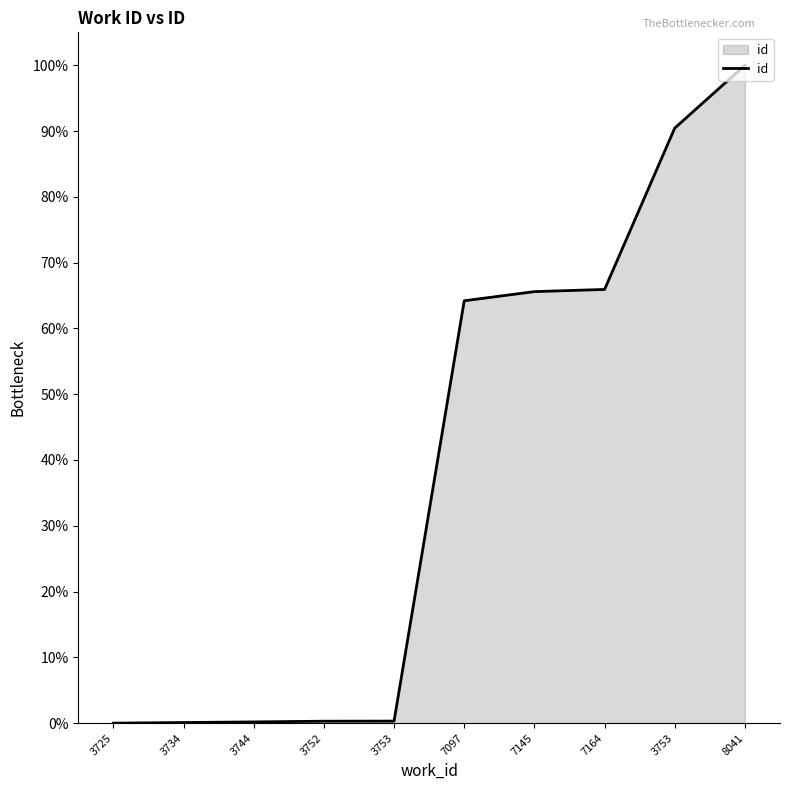

What is the label of the 6th point from the right?

3753